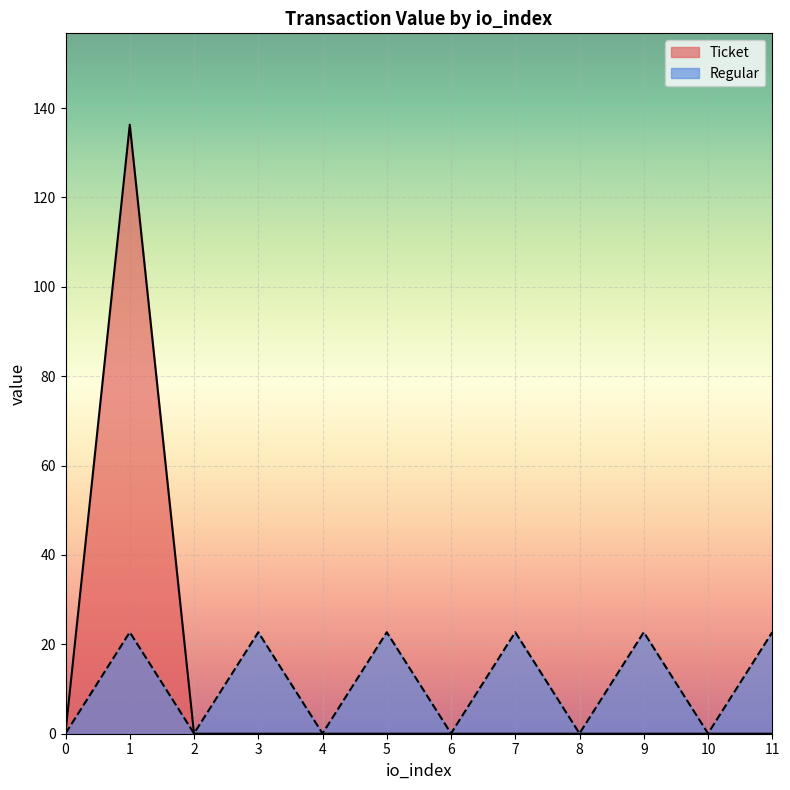

The value of Regular at 9 is 22.7. True or false?

True